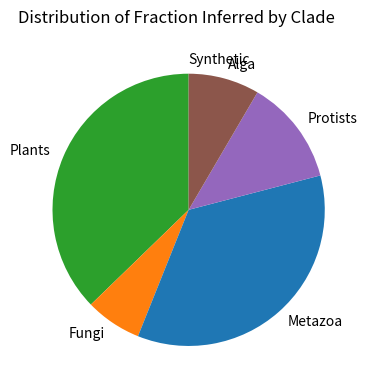

Is there any slice that represents more than half of the pie?

No